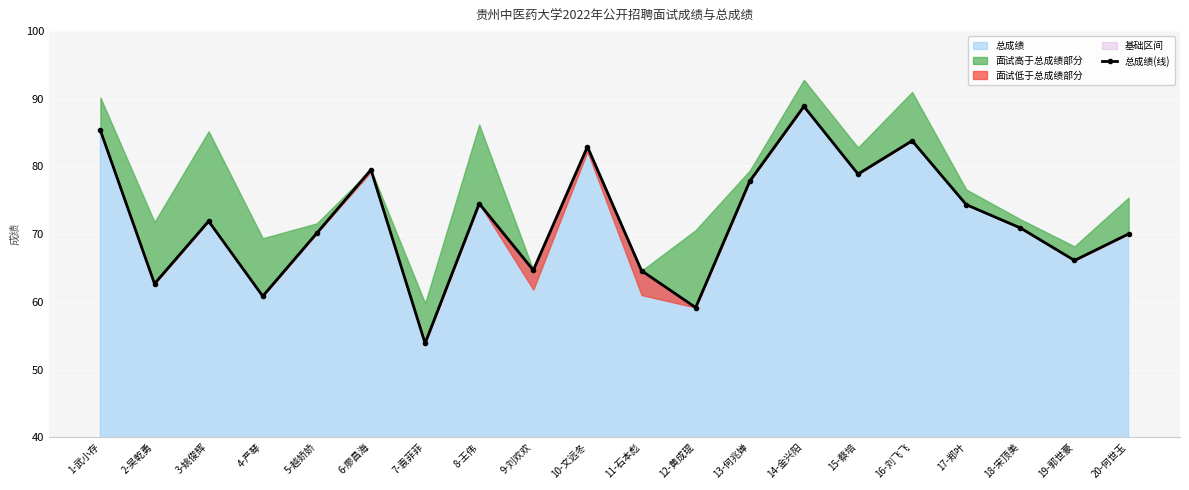

Where is the first local maximum?

3-姚俊辉